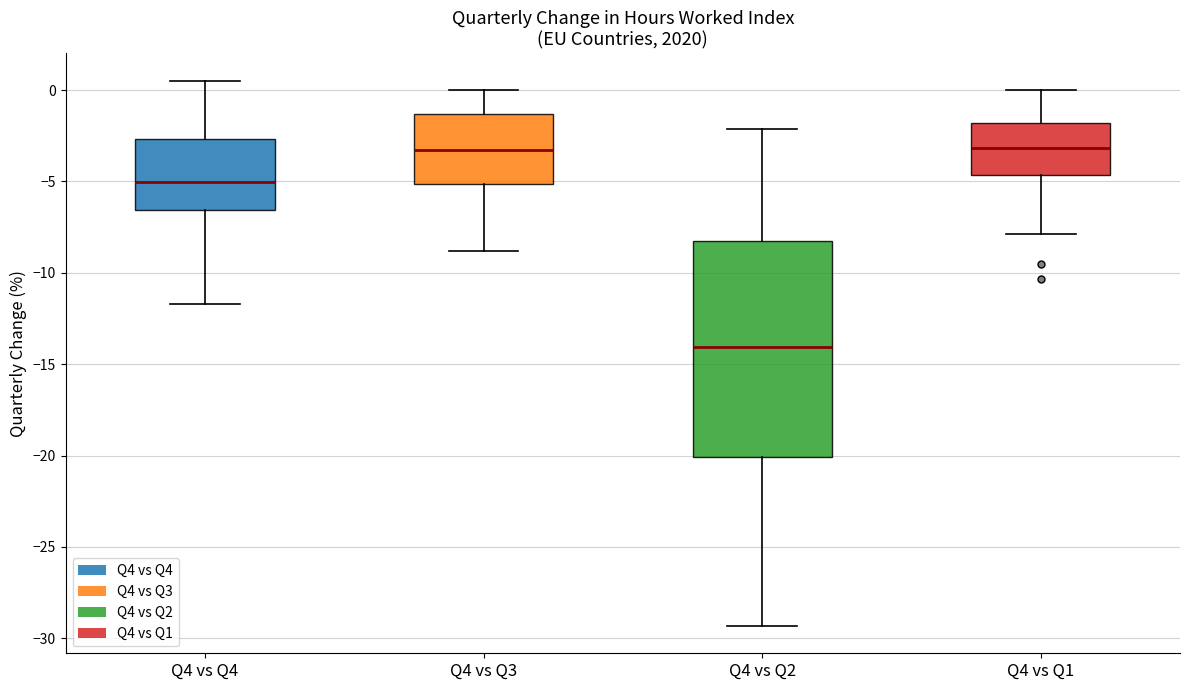

Comparing the boxes themselves (not the whiskers), which one is the tallest?

Q4 vs Q2